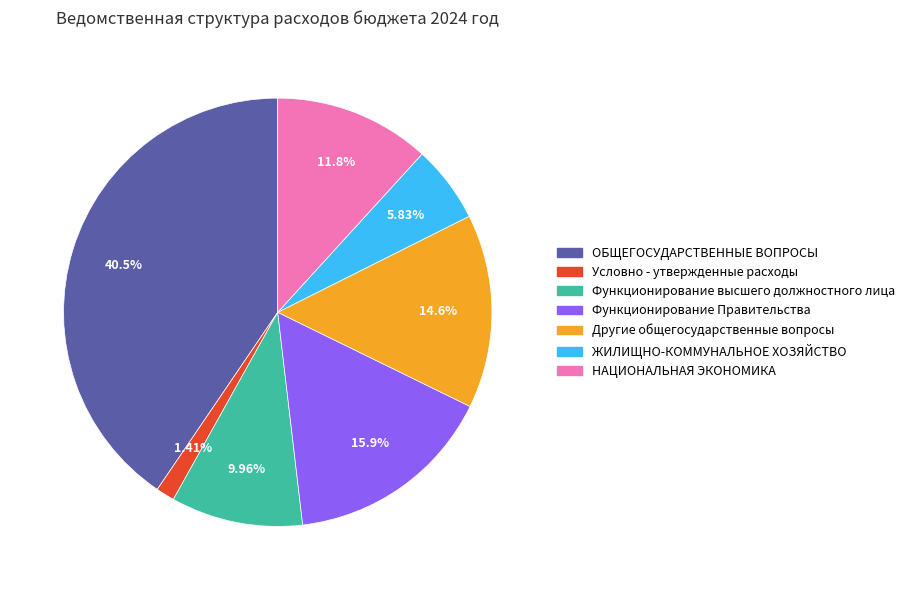

Which slice is the smallest?

Условно - утвержденные расходы